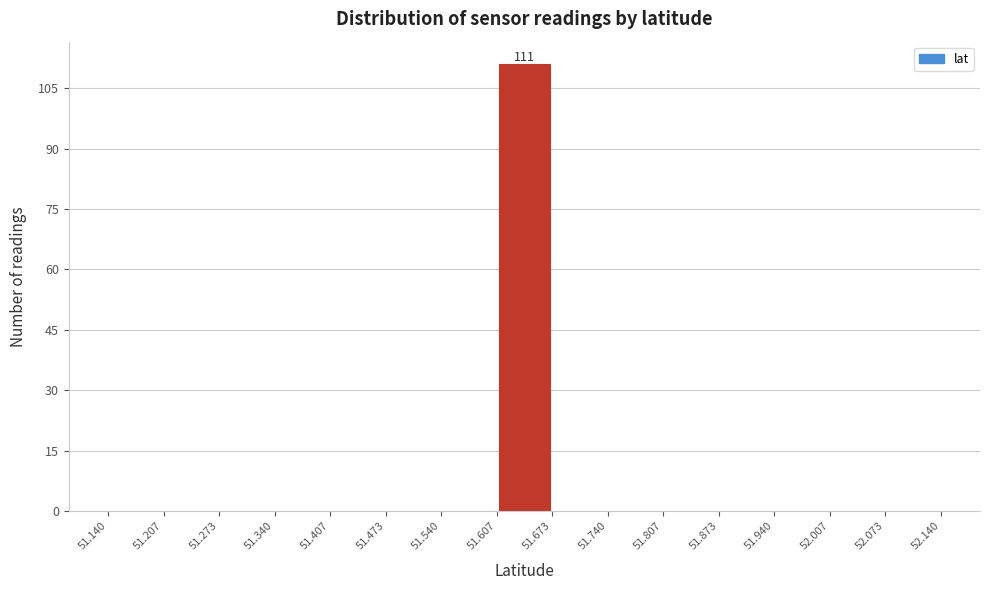

Which range on the x-axis has the tallest bar?

51.607 to 51.673